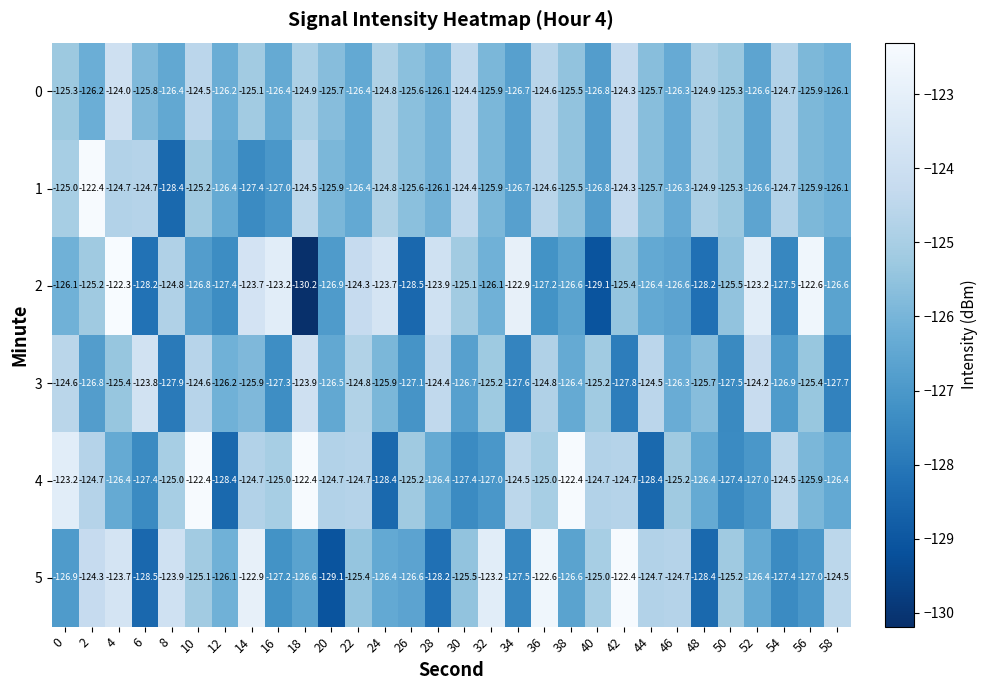

What is the difference between the 3 values at 6 and 28?

0.6